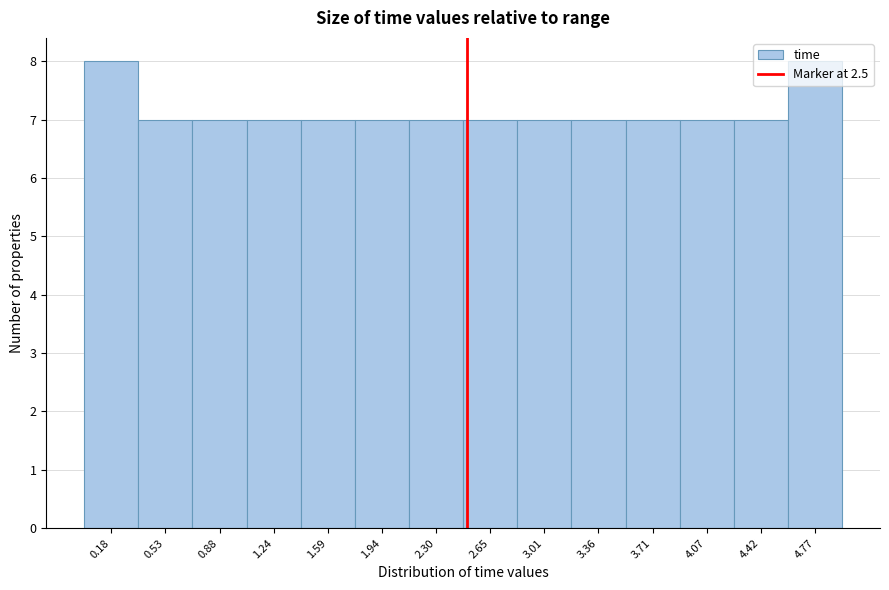

Reading left to right, list every bar in this chart as the range it spans on the x-axis followed by its height. Neither the bar edges nor the heights are printed on the chart, so give them approximately, as read against the axes.

0.00 to 0.35: 8
0.35 to 0.70: 7
0.70 to 1.05: 7
1.05 to 1.40: 7
1.40 to 1.75: 7
1.75 to 2.10: 7
2.10 to 2.50: 7
2.50 to 2.85: 7
2.85 to 3.20: 7
3.20 to 3.55: 7
3.55 to 3.90: 7
3.90 to 4.25: 7
4.25 to 4.60: 7
4.60 to 4.95: 8